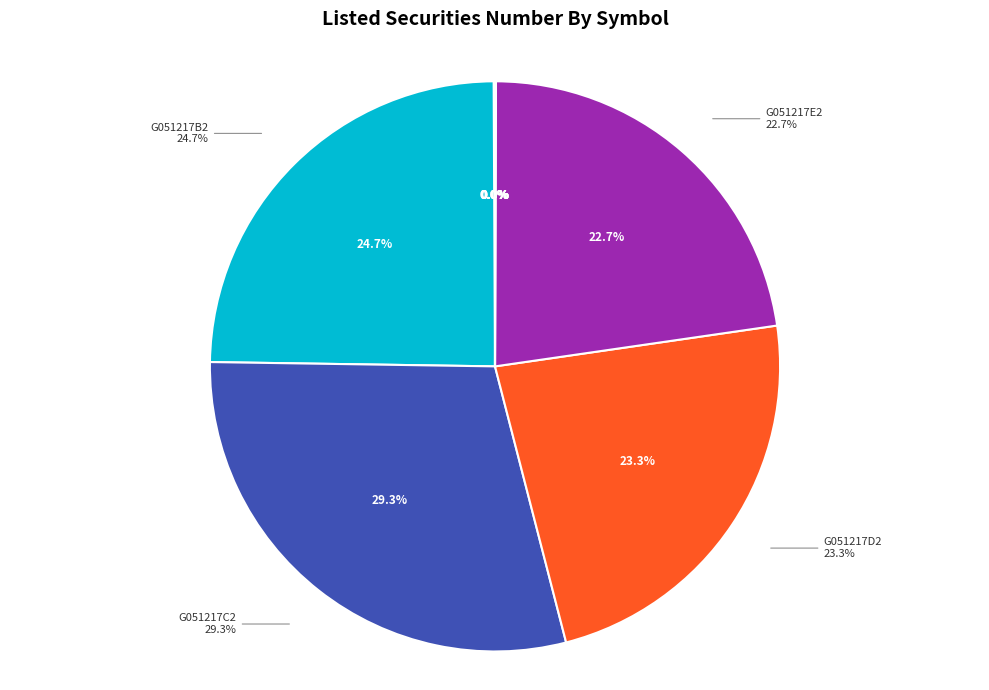

What percentage do G020524A2 and G051217D2 together represent?

23.3%